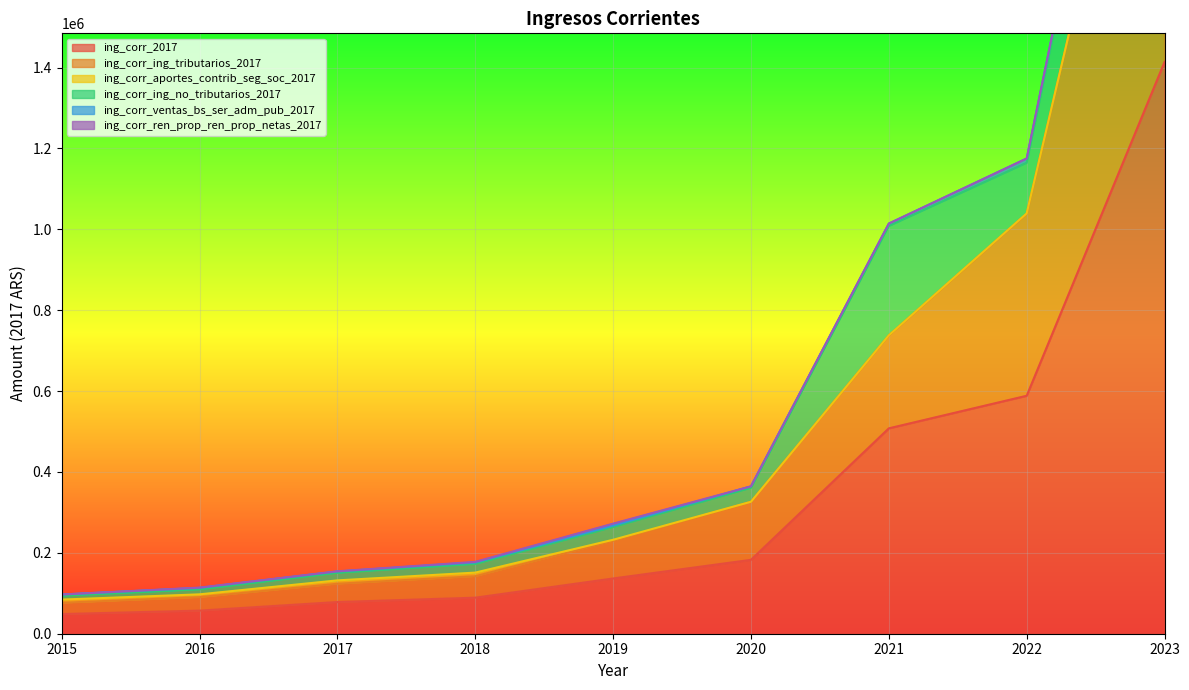

The value of ing_corr_2017 at 2022 is 588399.3. True or false?

True